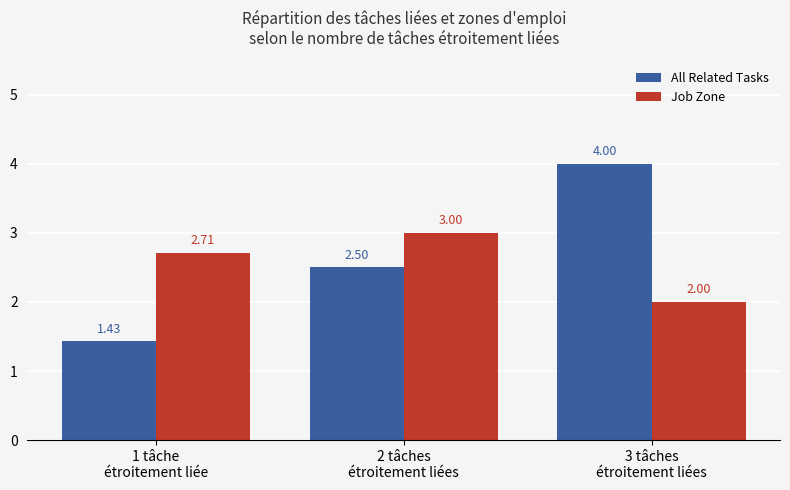

How many data points in All Related Tasks are above 2?

2